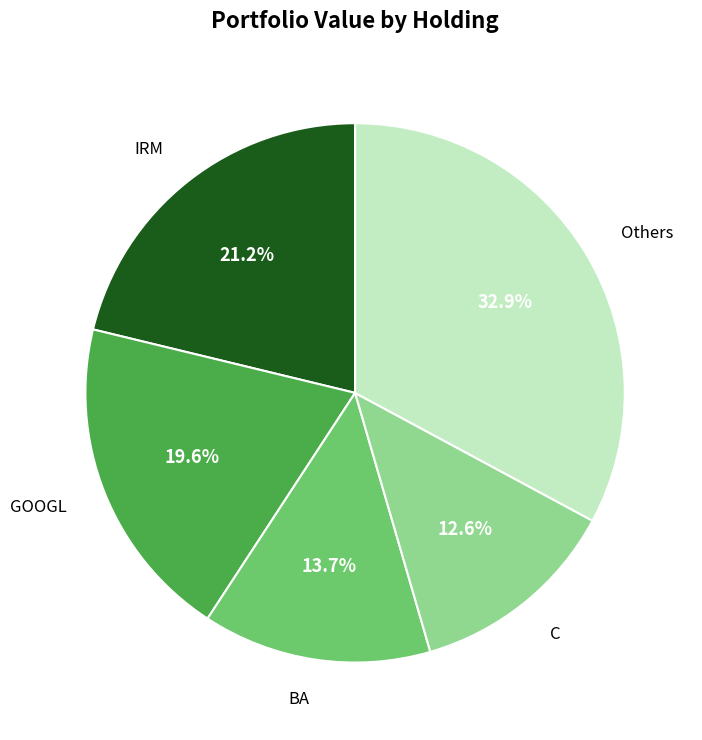

Does any single category account for the majority?

No